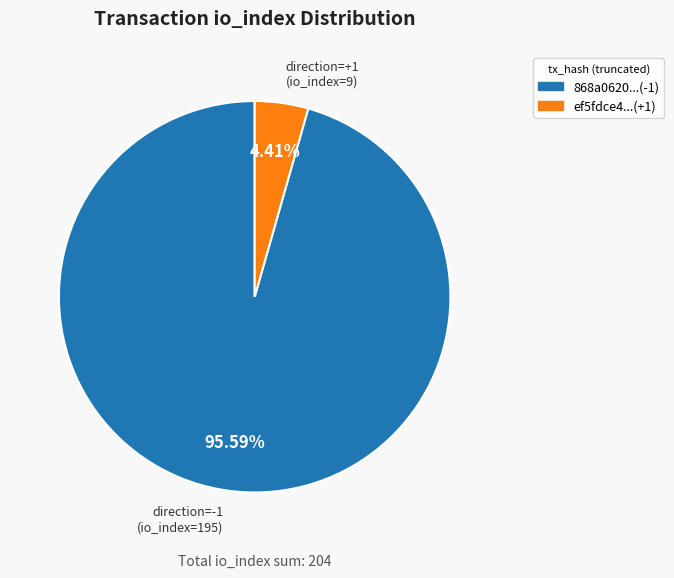

Is there any slice that represents more than half of the pie?

Yes